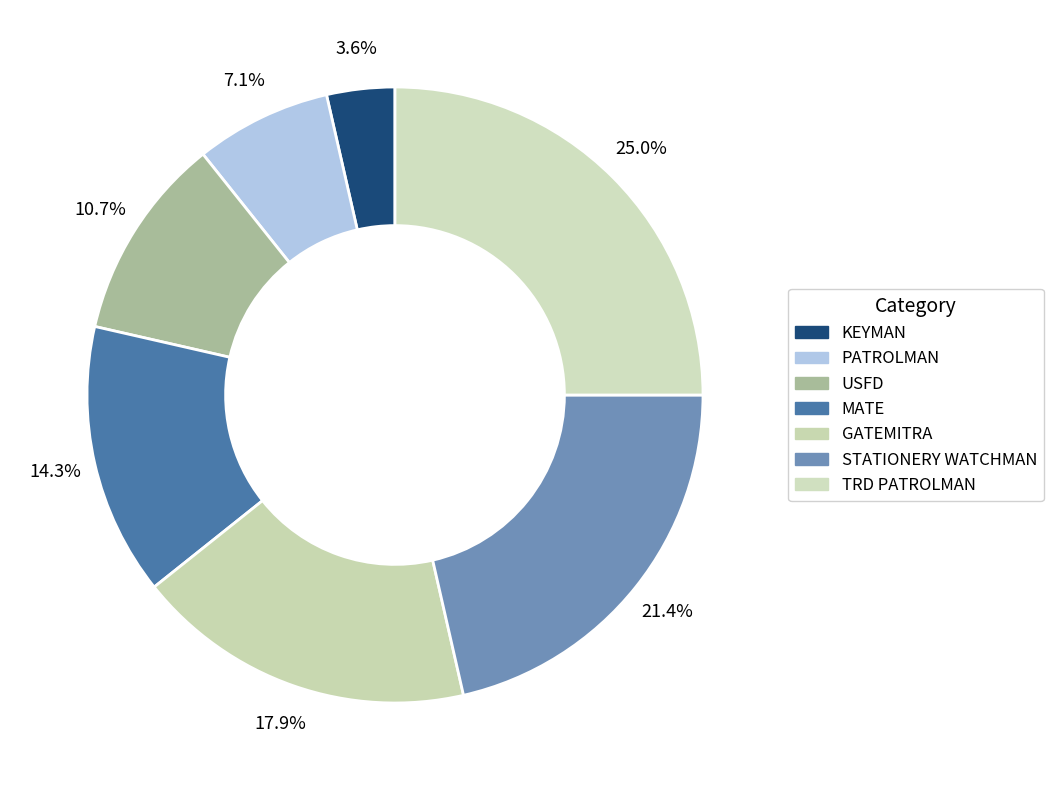

How many segments does this pie chart have?

7